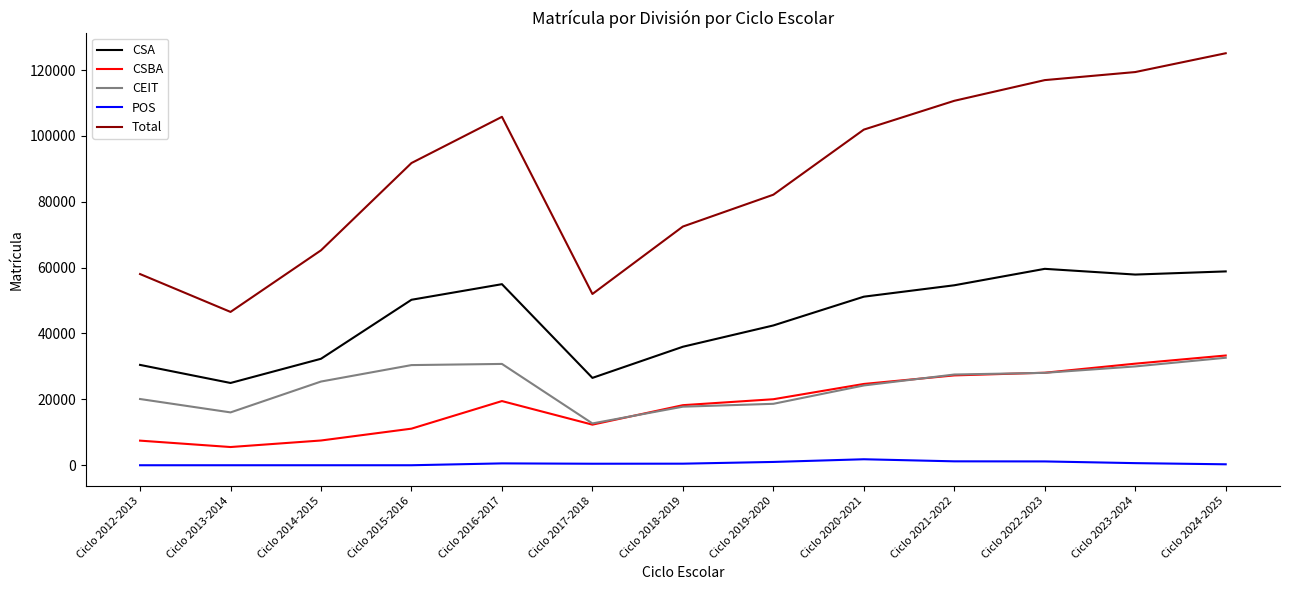

Which series changed the most between Ciclo 2013-2014 and Ciclo 2014-2015?

Total